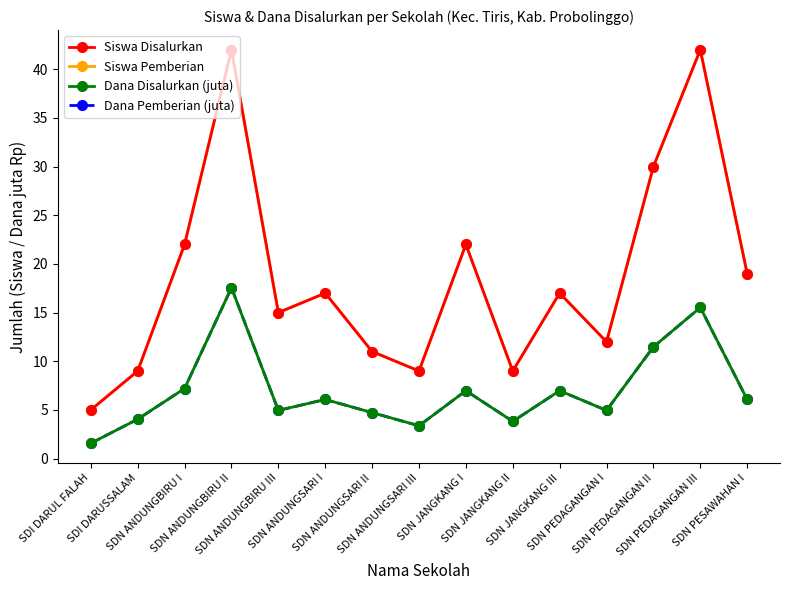

What is the label of the 14th point from the left?

SDN PEDAGANGAN III